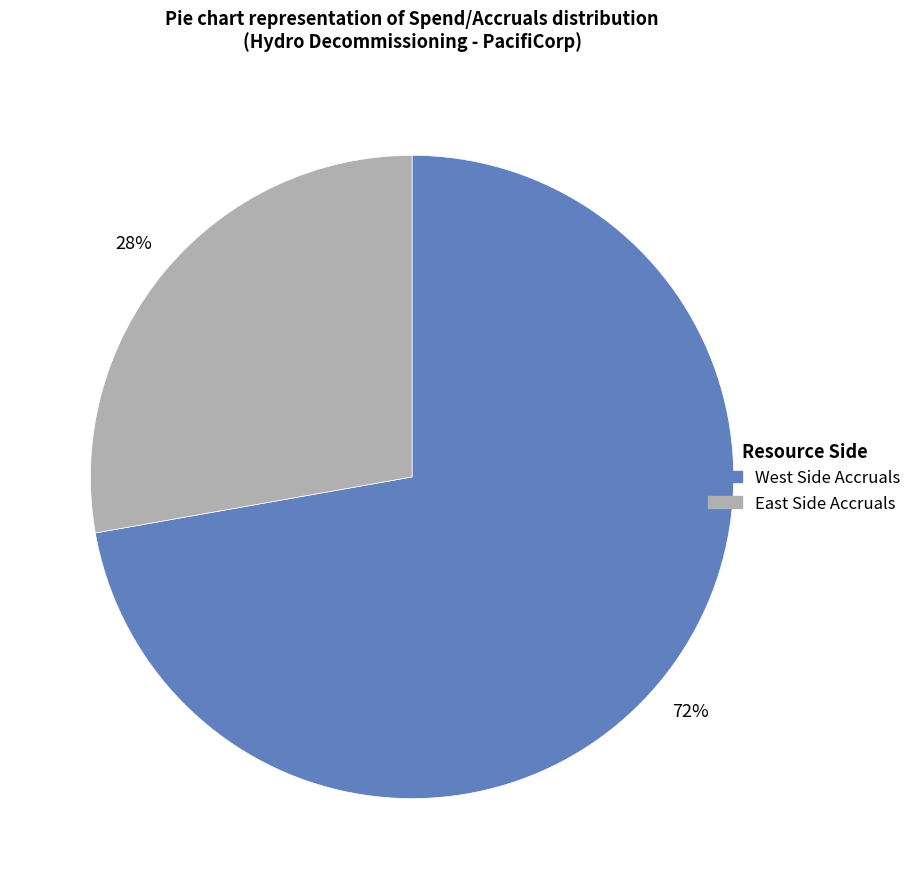

Is there any slice that represents more than half of the pie?

Yes